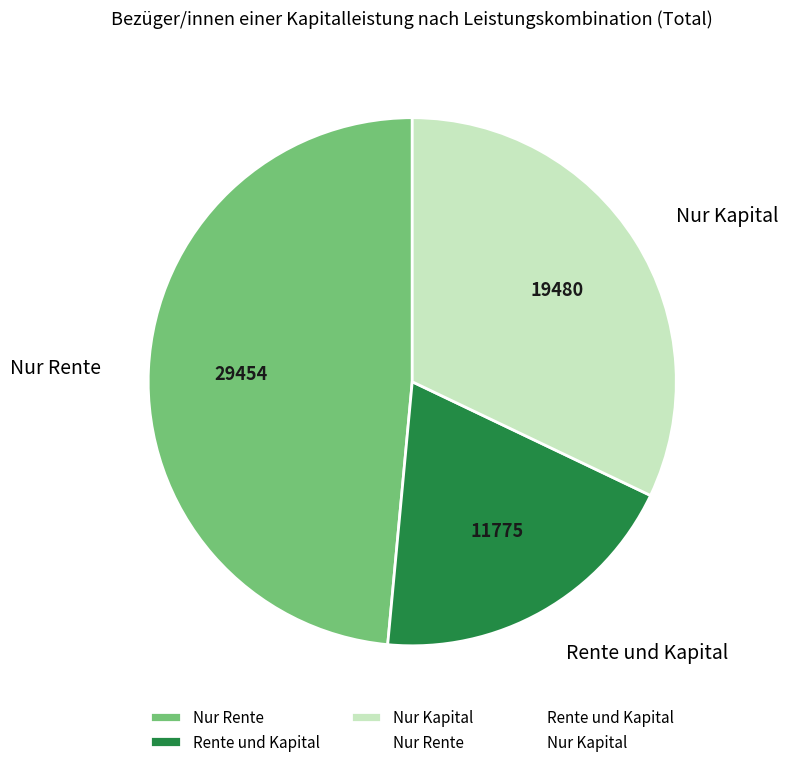

True or false: Rente und Kapital accounts for 19% of the total.

True